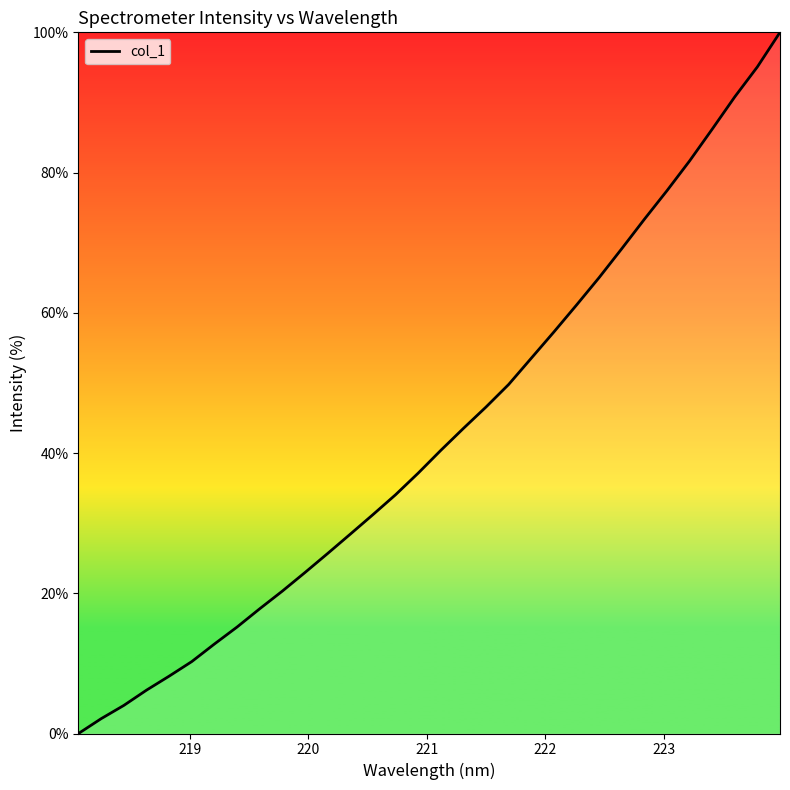

What is the difference between the maximum and minimum values?

100.0